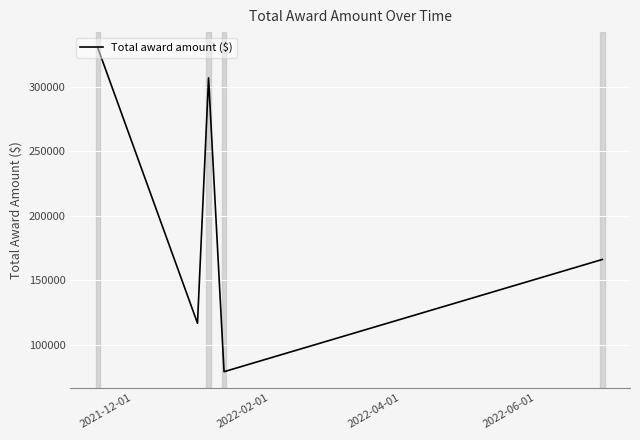

What is the minimum value shown in the chart?

79129.2